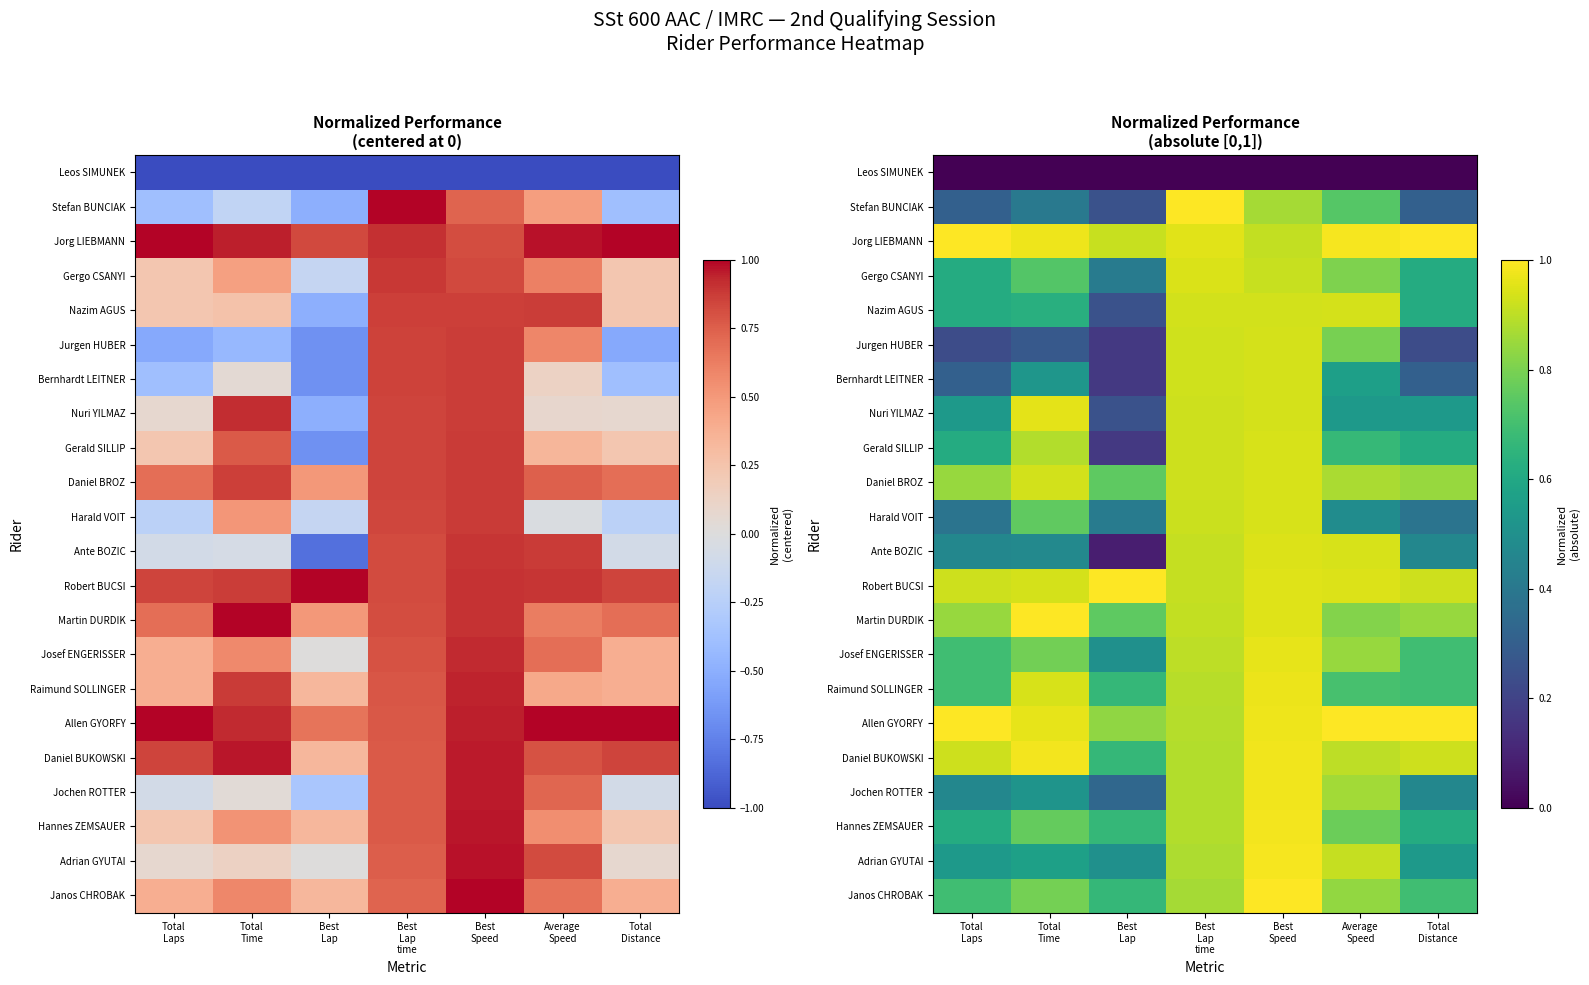

The value of Nuri YILMAZ at Total Time is 1.5. True or false?

False